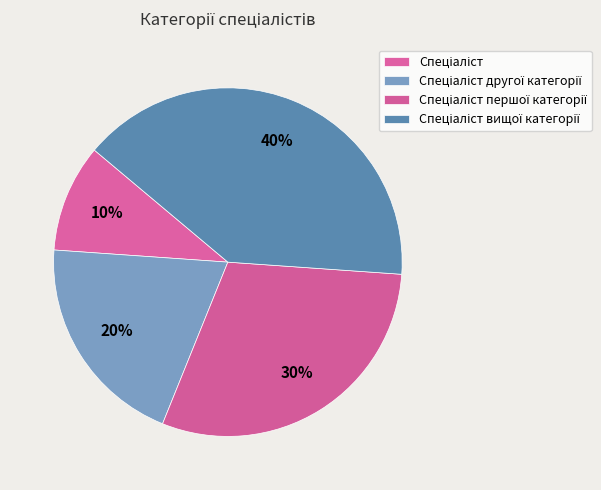

How many slices are in this pie chart?

4